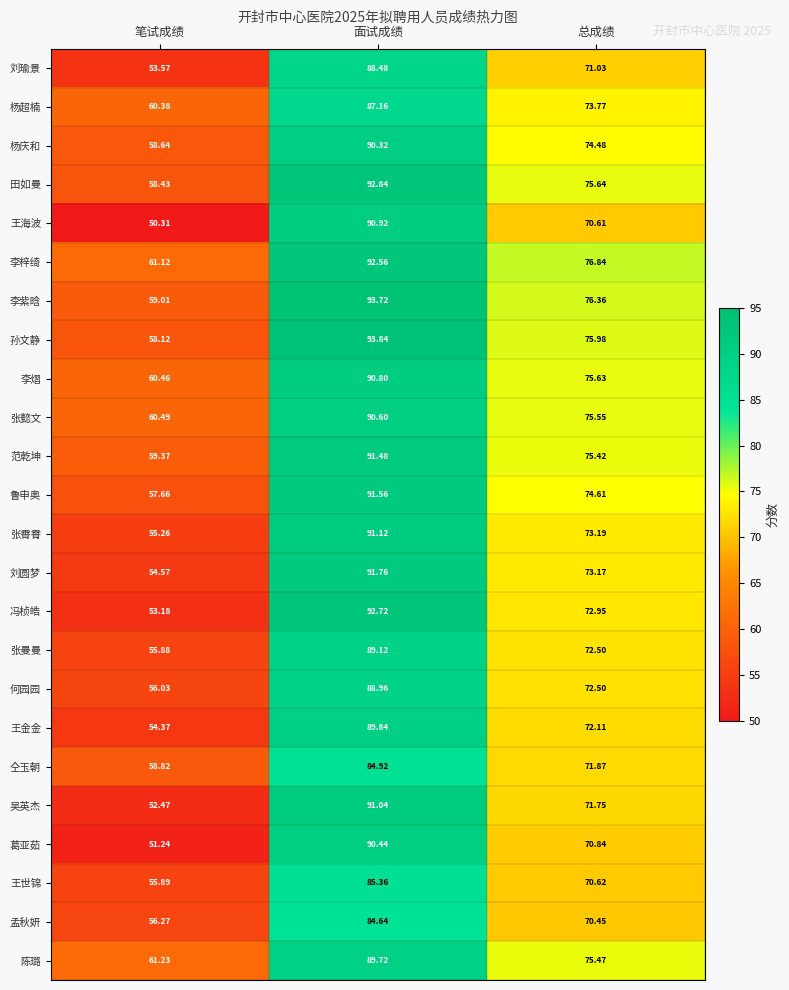

Which series has the widest spread of values?

王海波